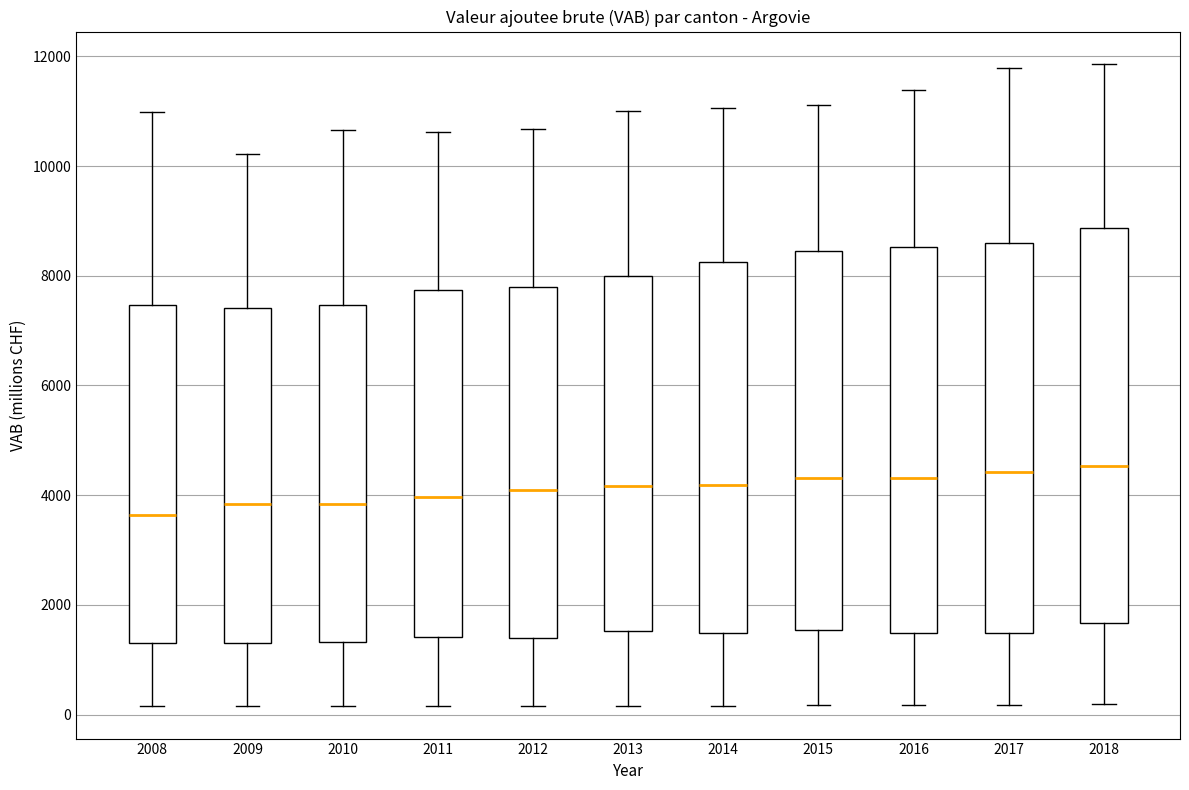

Reading left to right, read every box against the y-axis: the position of its median line, the range the box covers, and the ends of its whiskers. The values are not printed on the chart, so give them approximately, as read against the axis.

2008: median 3600, box 1400 to 7400, whiskers 200 to 11000
2009: median 3800, box 1400 to 7400, whiskers 200 to 10200
2010: median 3800, box 1400 to 7400, whiskers 200 to 10600
2011: median 4000, box 1400 to 7800, whiskers 200 to 10600
2012: median 4000, box 1400 to 7800, whiskers 200 to 10600
2013: median 4200, box 1600 to 8000, whiskers 200 to 11000
2014: median 4200, box 1400 to 8200, whiskers 200 to 11000
2015: median 4400, box 1600 to 8400, whiskers 200 to 11200
2016: median 4400, box 1400 to 8600, whiskers 200 to 11400
2017: median 4400, box 1400 to 8600, whiskers 200 to 11800
2018: median 4600, box 1600 to 8800, whiskers 200 to 11800